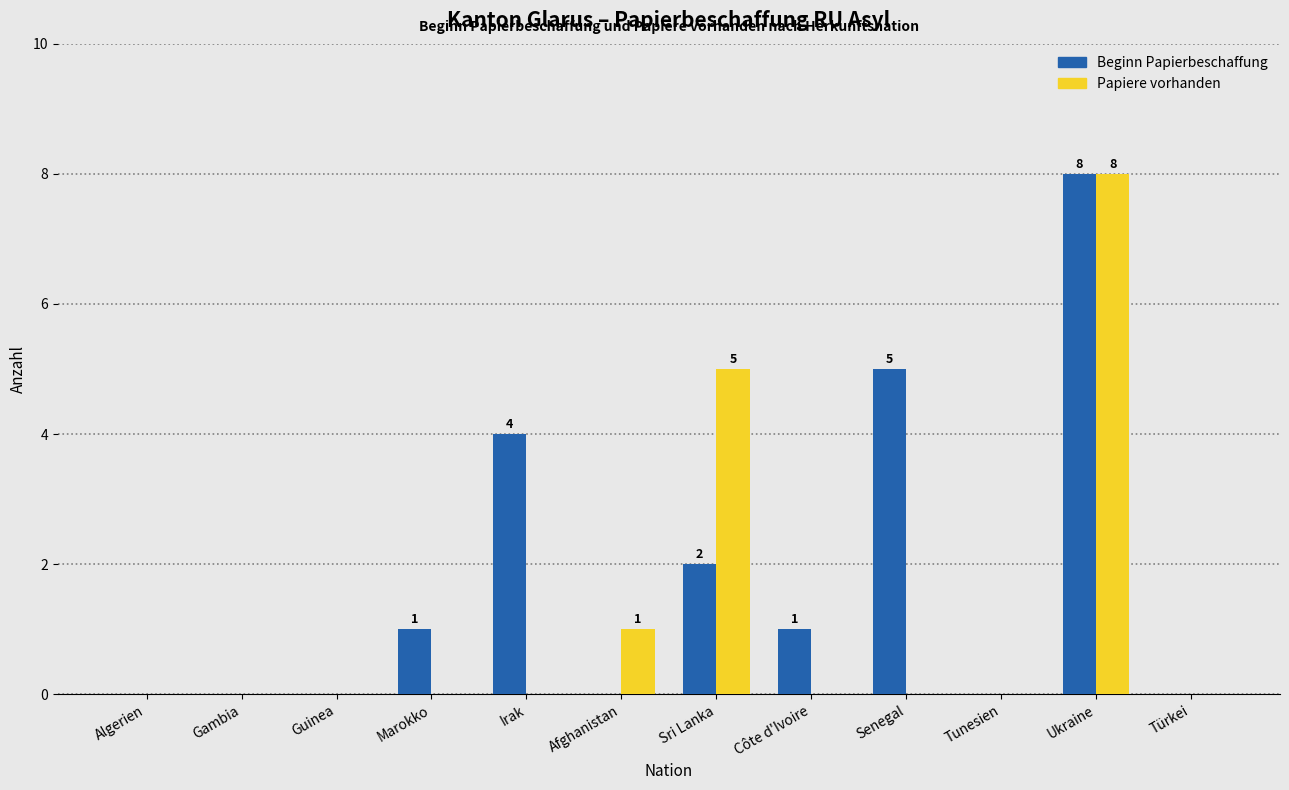

Reading right to left, transcribe all the data shown in this chart.

Beginn Papierbeschaffung: Türkei=0	Ukraine=8	Tunesien=0	Senegal=5	Côte d'Ivoire=1	Sri Lanka=2	Afghanistan=0	Irak=4	Marokko=1	Guinea=0	Gambia=0	Algerien=0
Papiere vorhanden: Türkei=0	Ukraine=8	Tunesien=0	Senegal=0	Côte d'Ivoire=0	Sri Lanka=5	Afghanistan=1	Irak=0	Marokko=0	Guinea=0	Gambia=0	Algerien=0